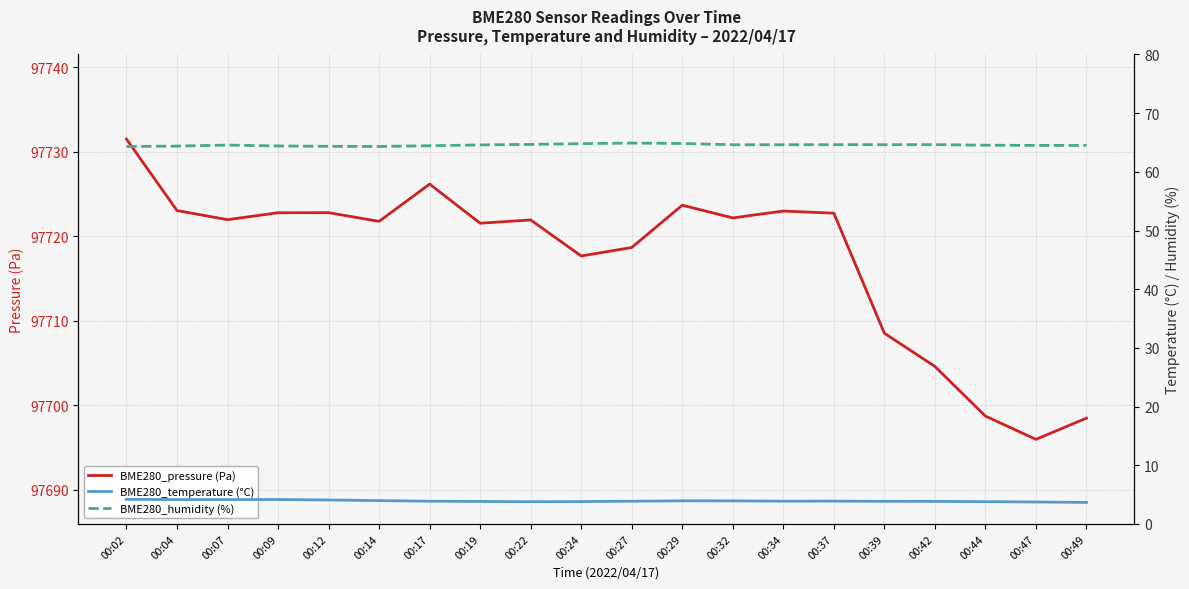

Read the BME280_pressure (Pa) value at 00:27.

97718.7